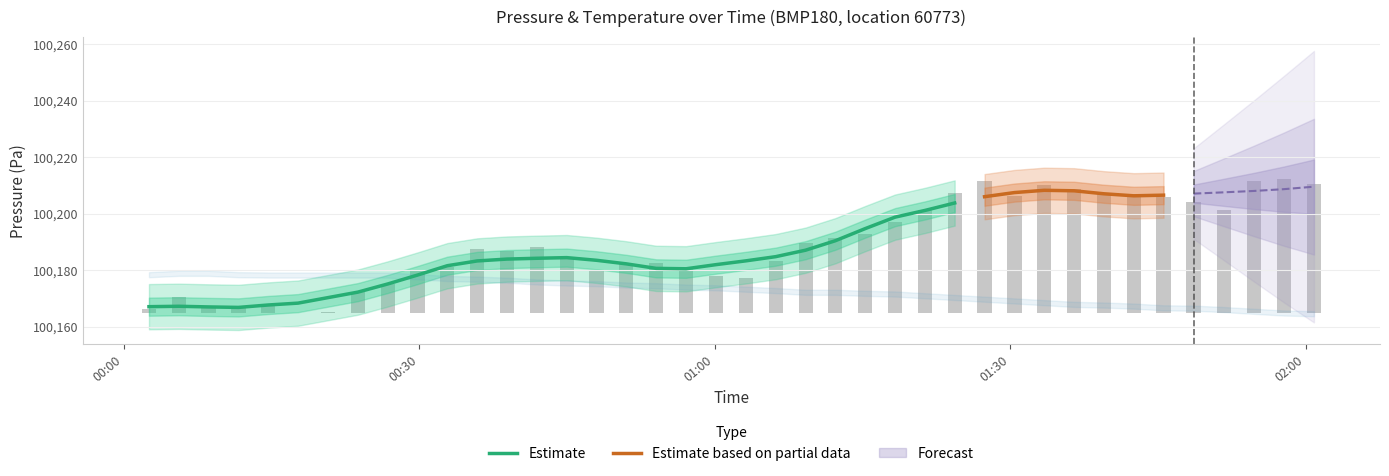

How many positive values are there?

39